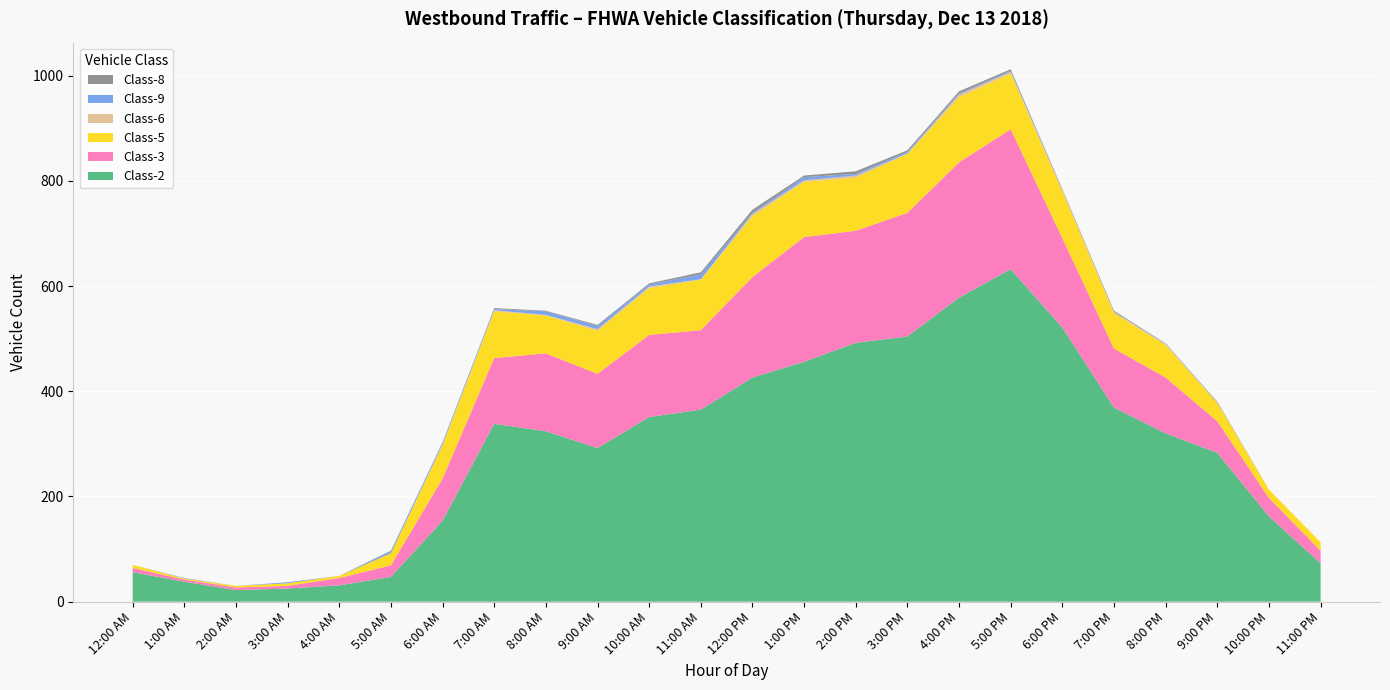

Reading left to right, what are all the values shown in this chart?

Class-2: 56	38	22	25	31	47	154	338	324	292	351	365	426	456	492	504	578	632	521	369	320	283	162	73
Class-3: 8	4	5	5	14	22	80	125	148	141	156	151	191	237	213	235	257	266	170	112	106	60	35	24
Class-5: 6	2	3	5	4	23	63	89	72	82	89	96	116	105	101	112	124	106	89	67	62	35	16	16
Class-6: 0	0	0	0	0	0	2	2	1	3	3	1	4	3	4	1	5	3	2	3	2	0	0	0
Class-9: 0	1	0	2	0	4	3	2	7	6	4	9	2	6	3	3	2	2	0	0	1	1	0	0
Class-8: 0	0	0	0	0	1	1	2	1	2	2	4	6	3	5	3	4	3	2	2	0	1	0	0